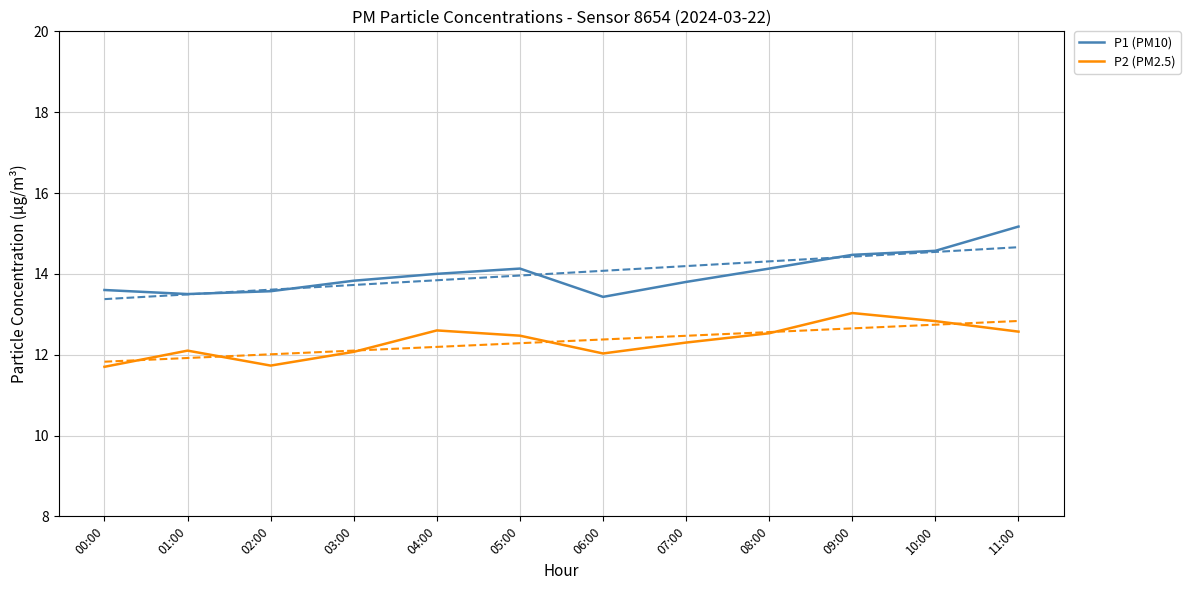

Which series has the widest spread of values?

P1 (PM10)